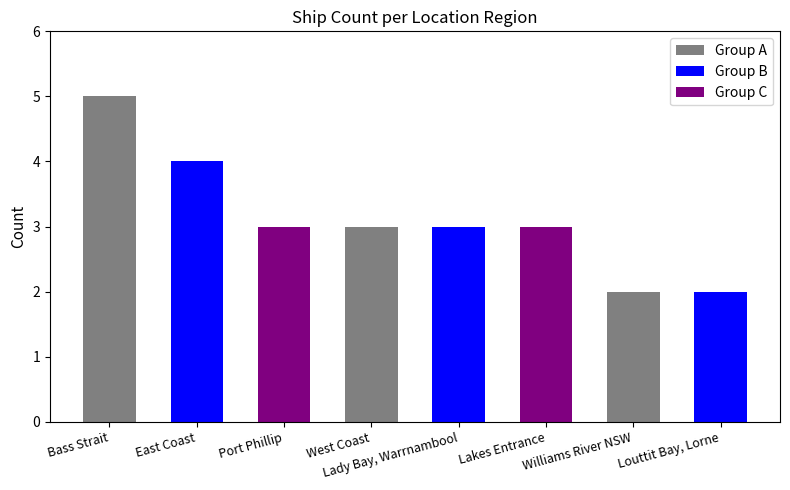

Count the number of values greater than 3.

2